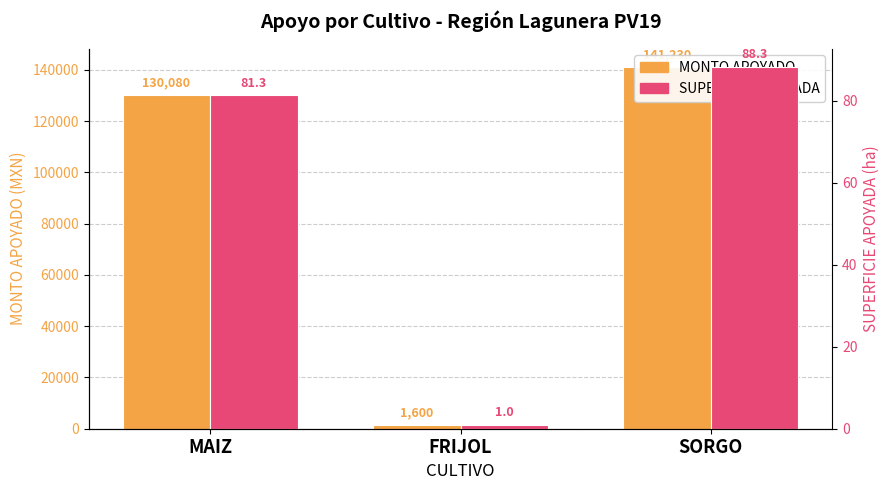

List the series in order of their peak value, lowest first.

SUPERFICIE APOYADA, MONTO APOYADO